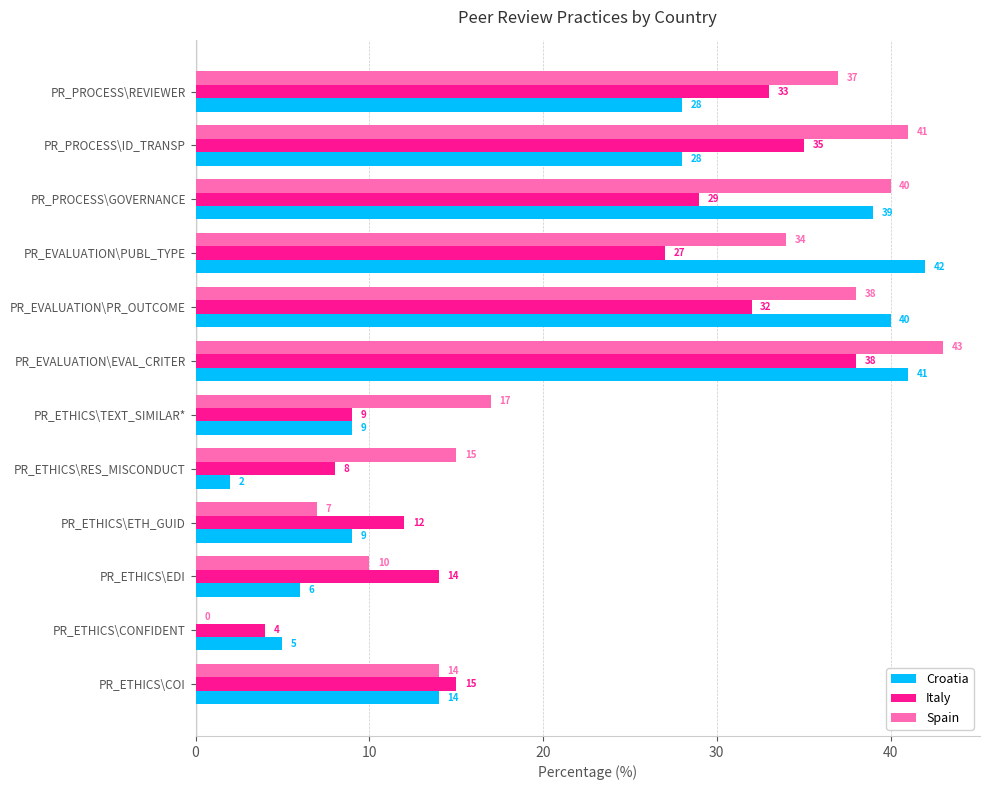

Is it true that Spain equals 3 at PR_ETHICS\EDI?

False